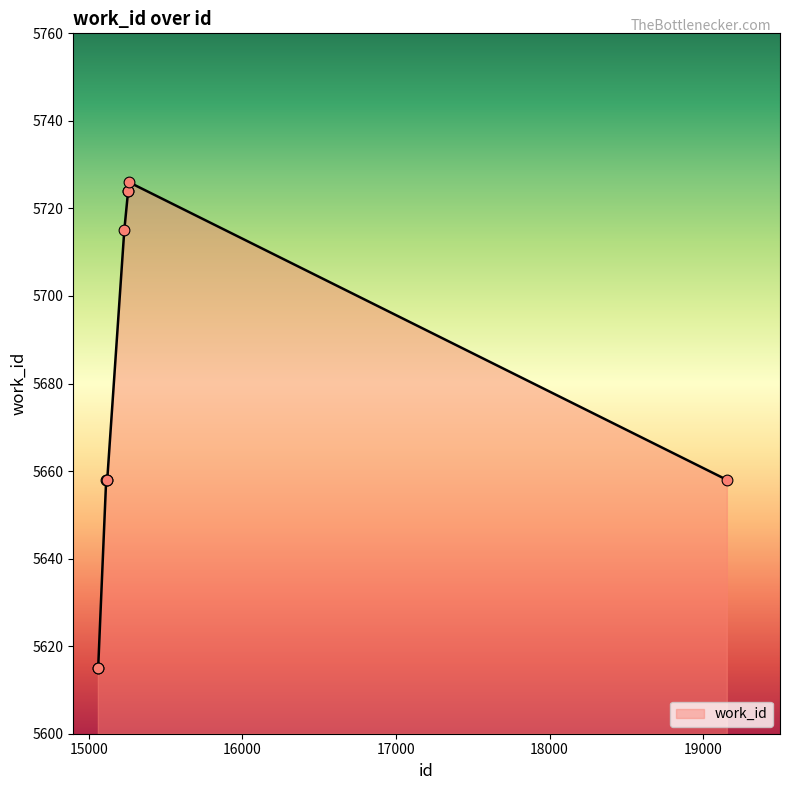

What is the maximum value shown in the chart?

5726